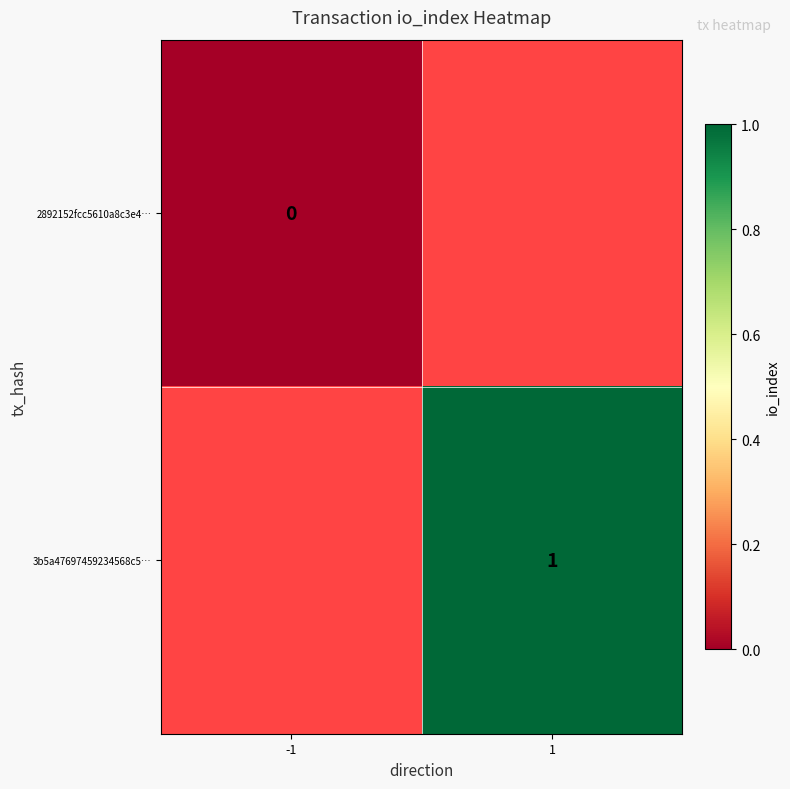

Is the value of 2892152fcc5610a8c3e4… at -1 greater than the value of 3b5a47697459234568c5… at 1?

No